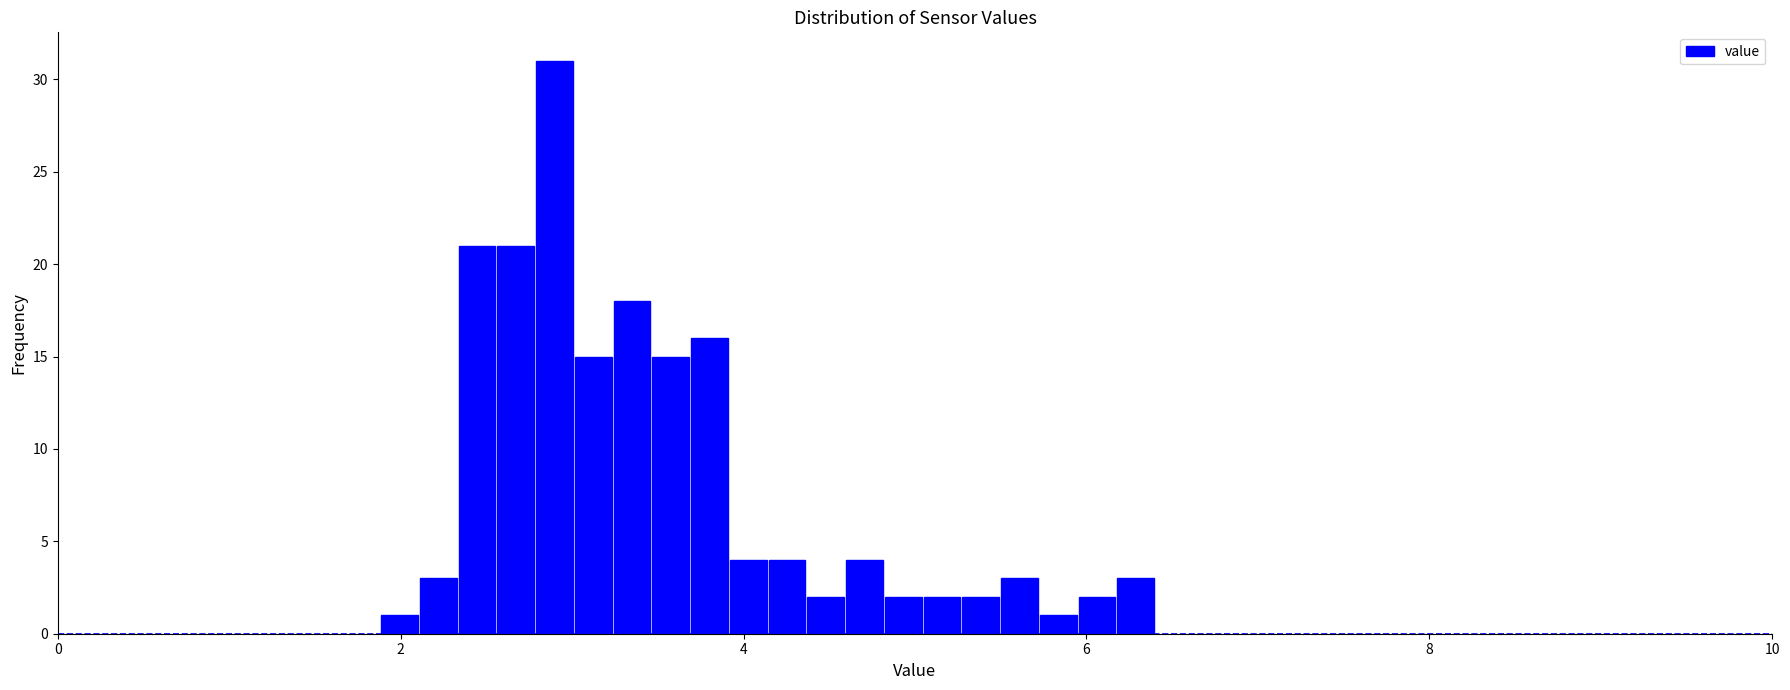

Around what value on the x-axis is the tallest bar? Give the approximate position of its centre, as read against the axis.

2.8